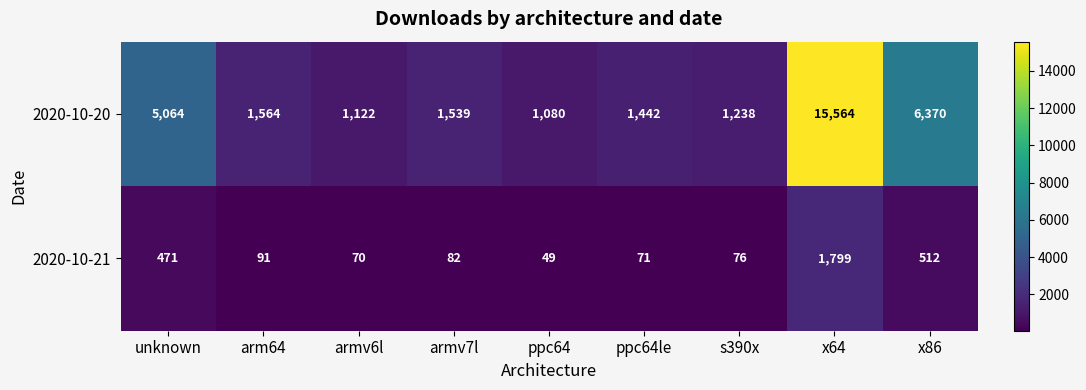

The 2020-10-20 series shows 1238 at s390x. True or false?

True